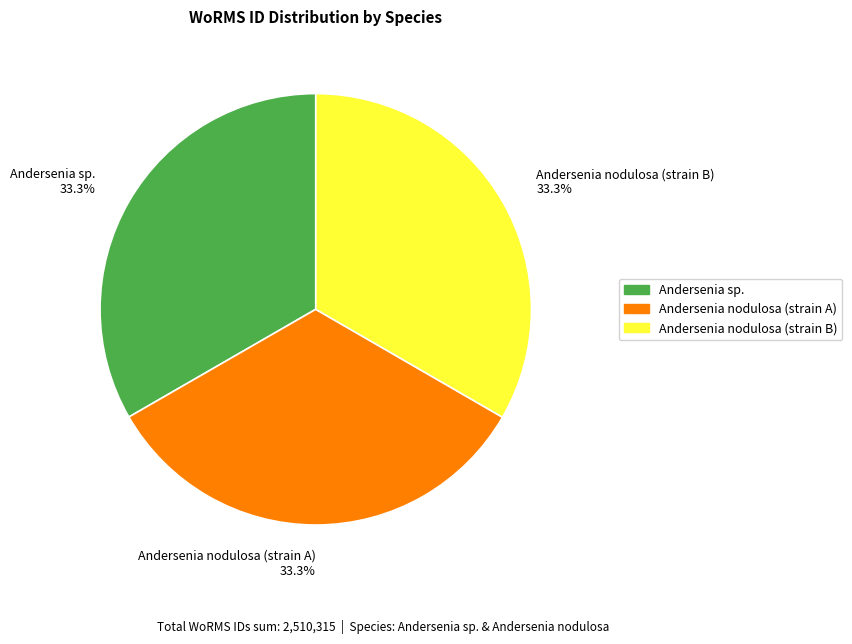

How much of the chart is everything except Andersenia nodulosa (strain B)?

66.7%